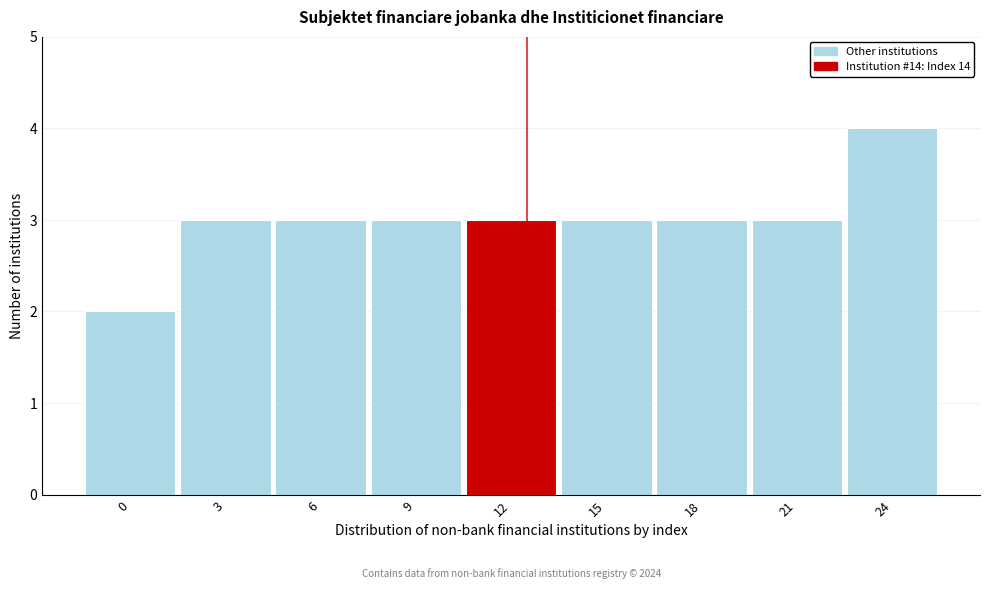

Reading right to left, list all the values displayed in this chart.

24=4	21=3	18=3	15=3	12=3	9=3	6=3	3=3	0=2